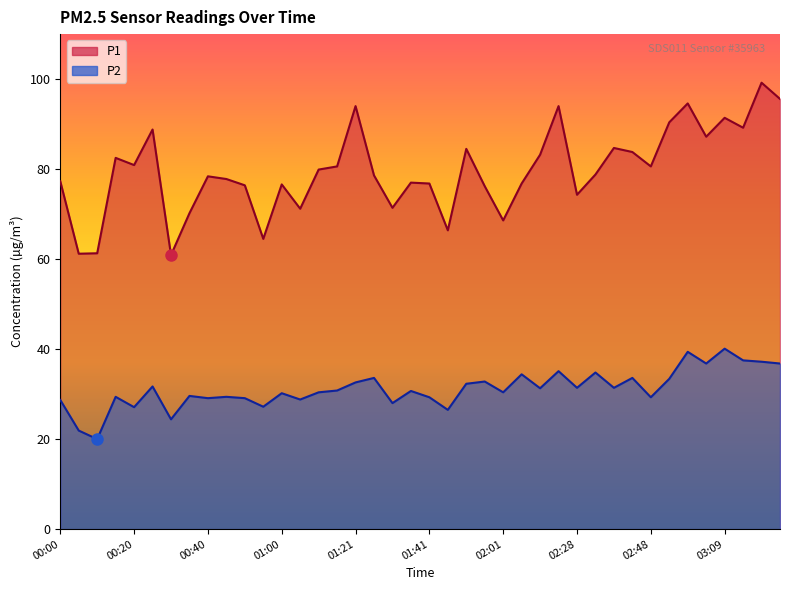

True or false: P1 and P2 cross at least once.

False